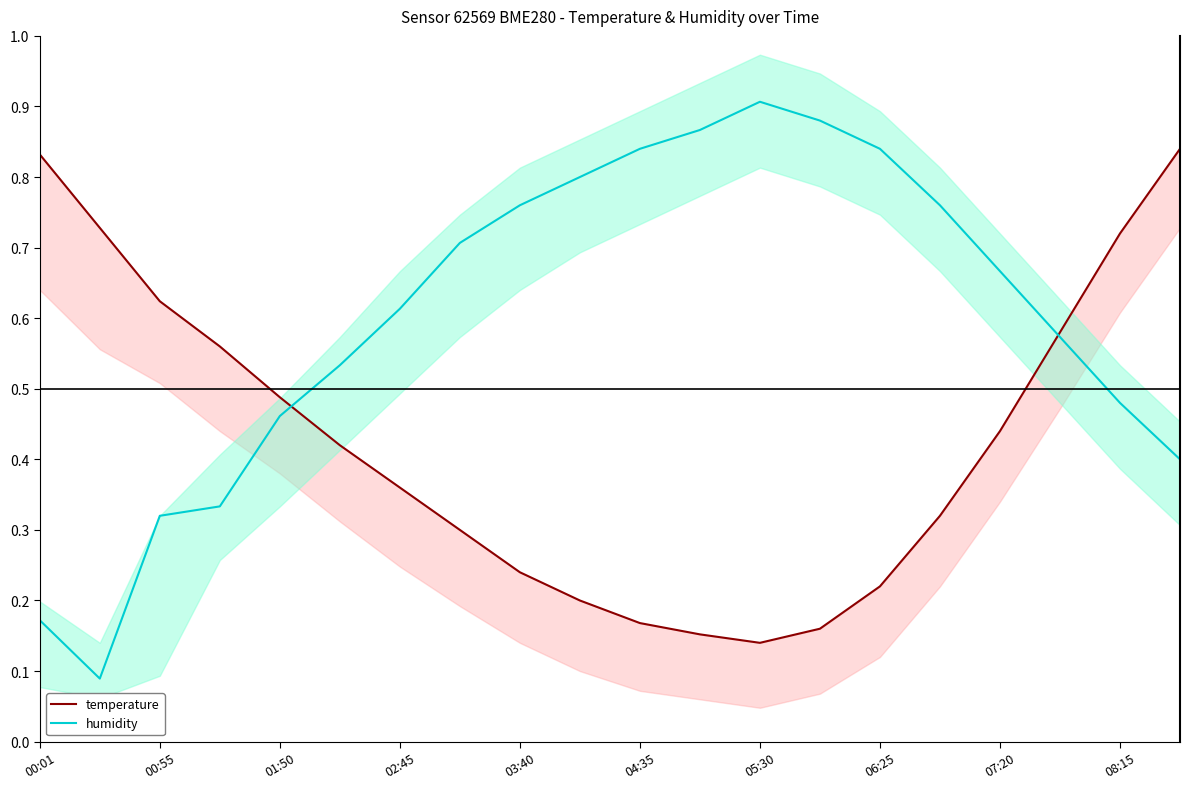

The value of humidity at 11 is 0.9. True or false?

True